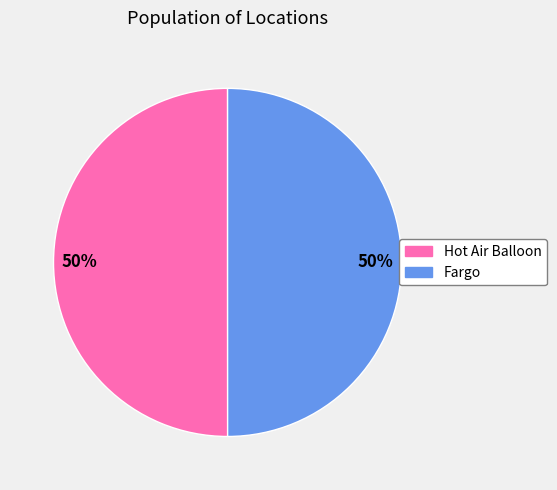

How many segments does this pie chart have?

2